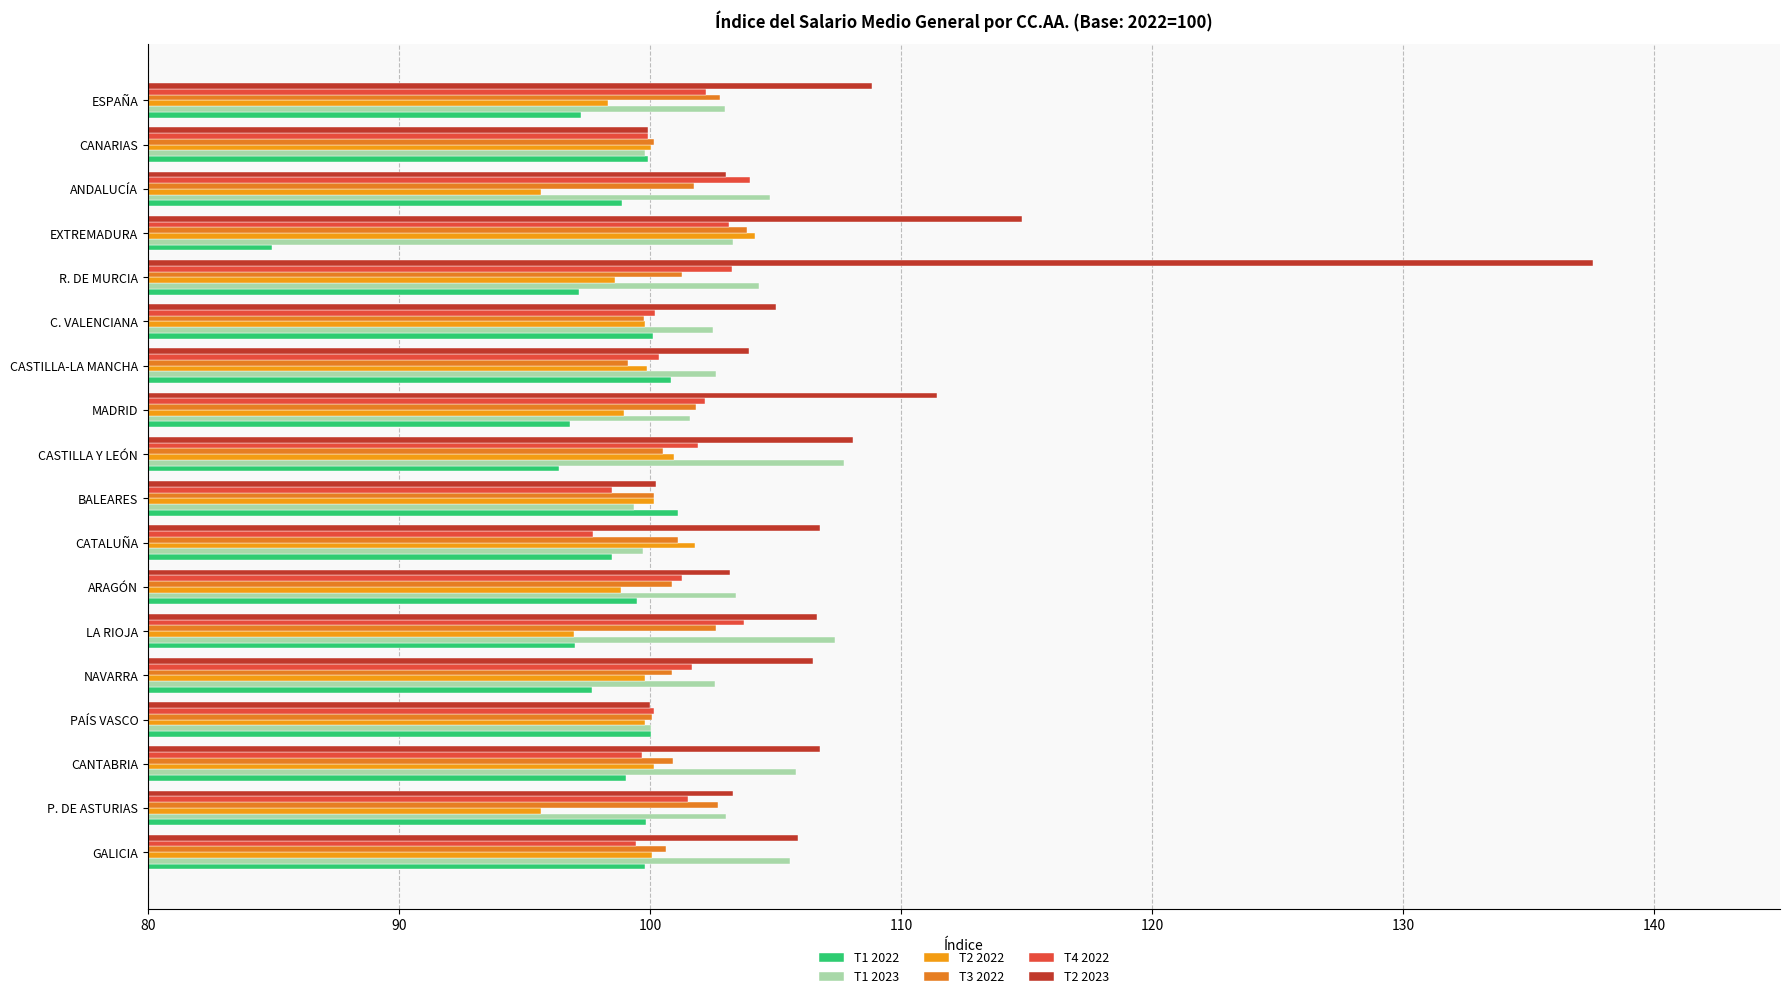

Count the number of categories in the chart.

18